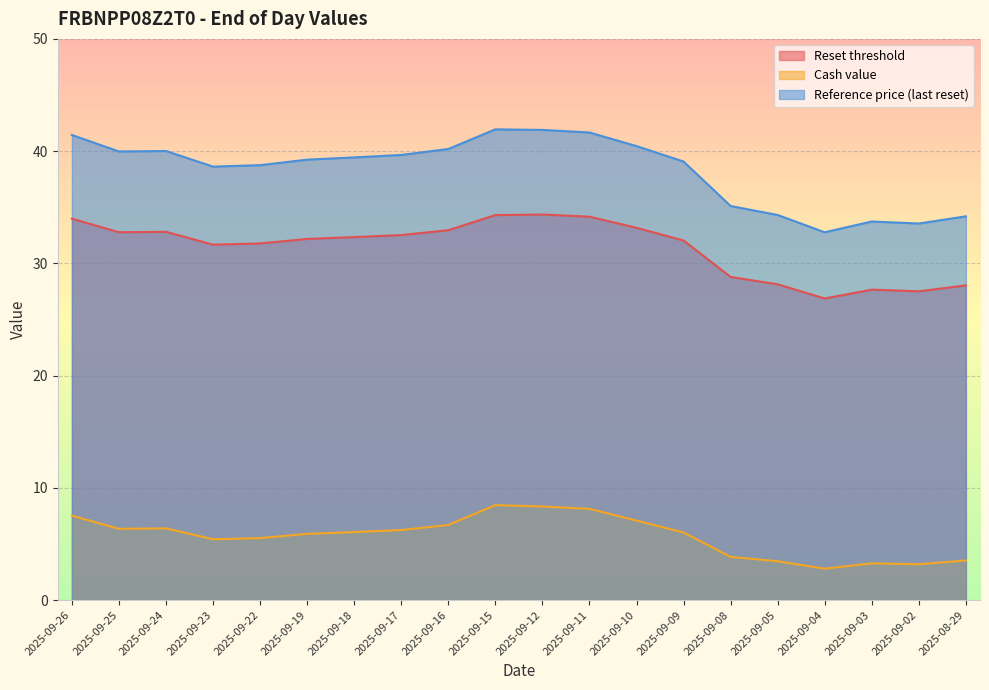

What value does the Reference price (last reset) series have at 2025-09-15?

41.9